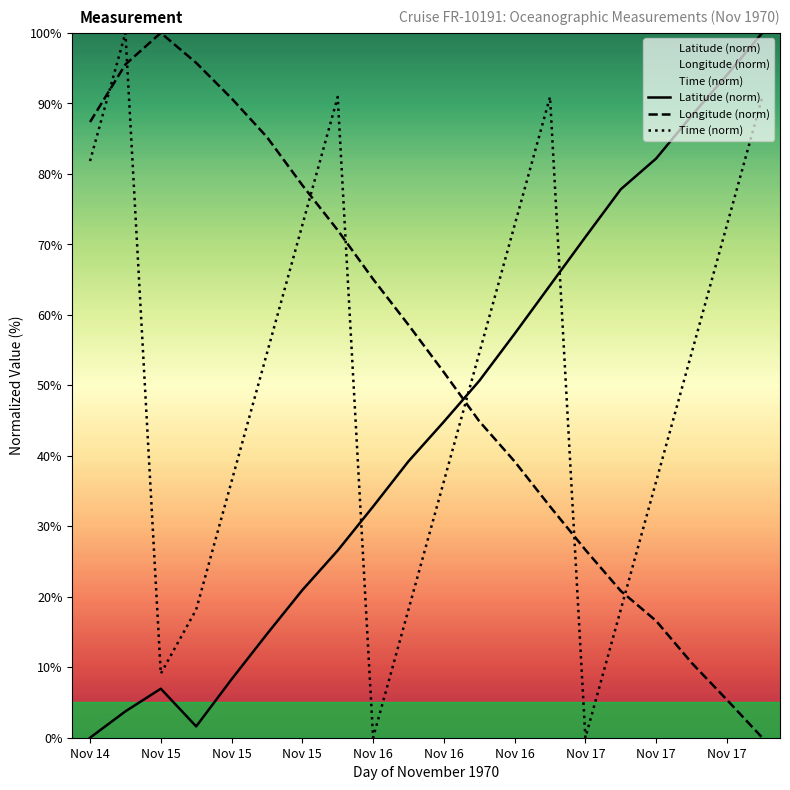

Is it true that Latitude (norm) equals 100.0 at 19?

True